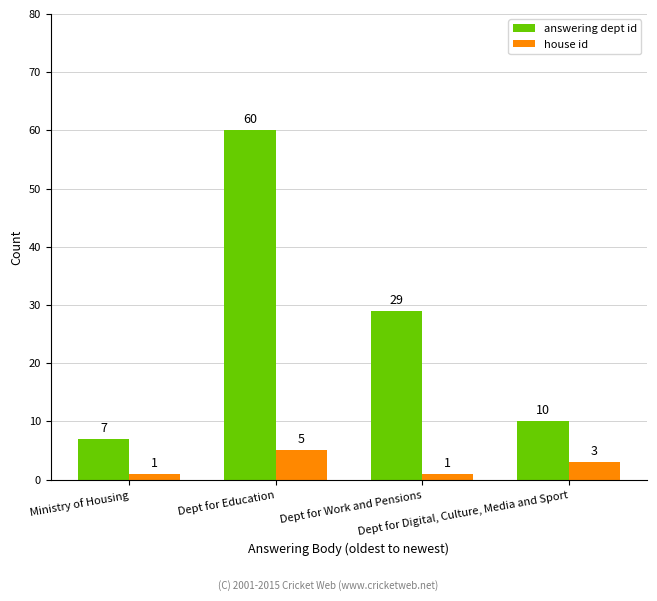

List the series in order of their peak value, lowest first.

house id, answering dept id